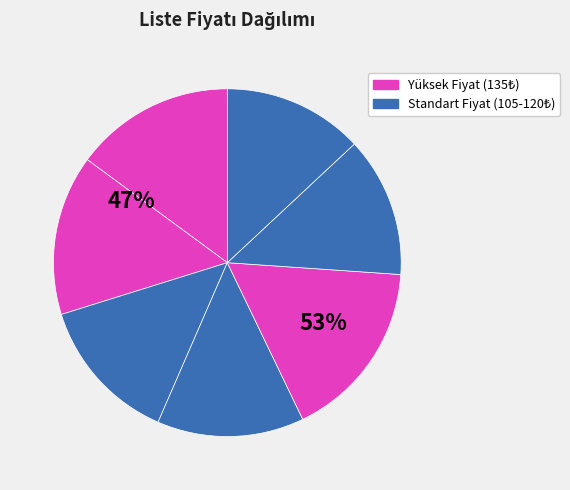

Is Değişen Dünyada Seçmen ve Siyaset the majority of the pie?

No